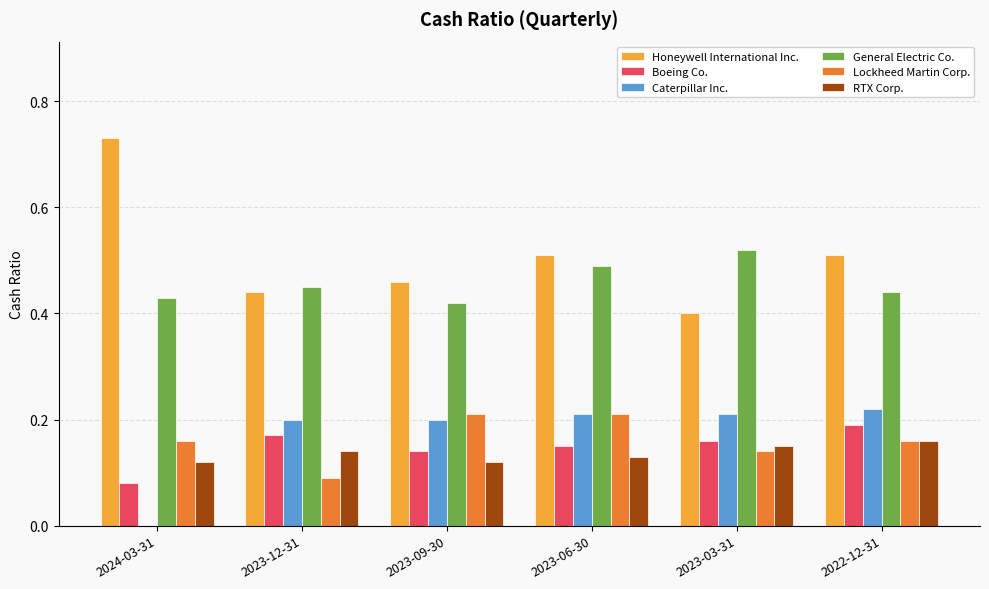

The value of General Electric Co. at 2022-12-31 is 0.7. True or false?

False